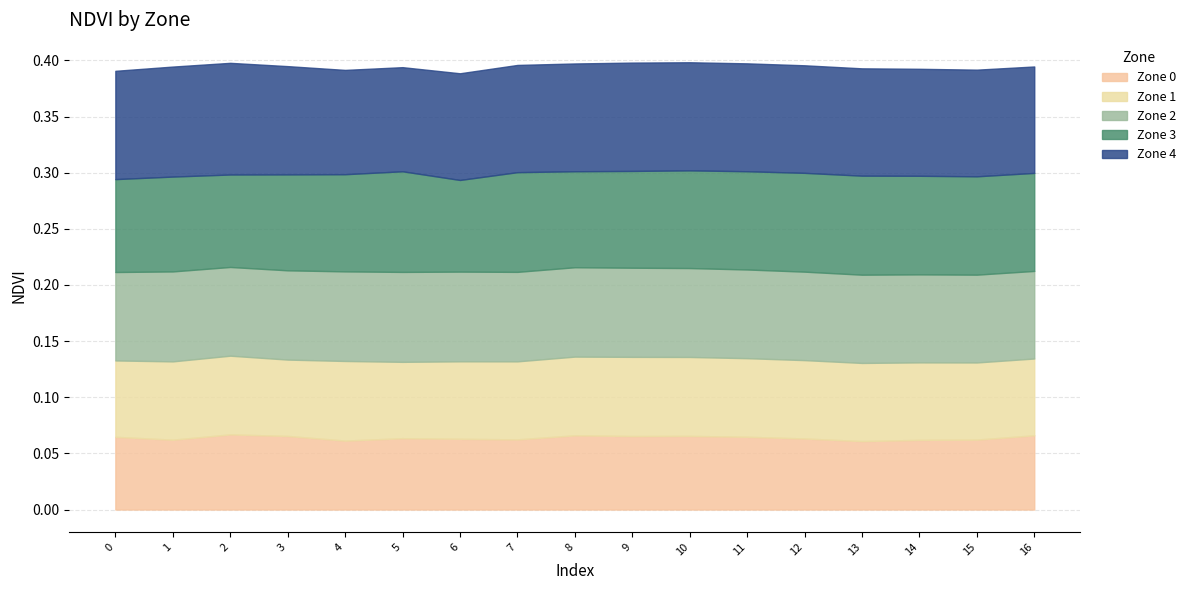

True or false: Zone 1 and Zone 2 intersect in this chart.

False